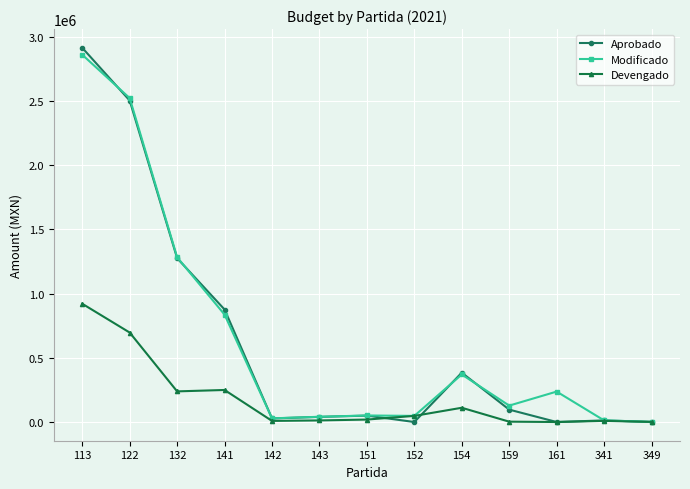

In Aprobado, how many points are lower than both neighbors (excluding endpoints)?

3